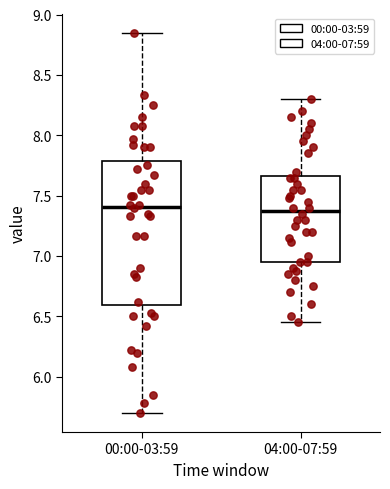

Comparing the boxes themselves (not the whiskers), which one is the tallest?

00:00-03:59